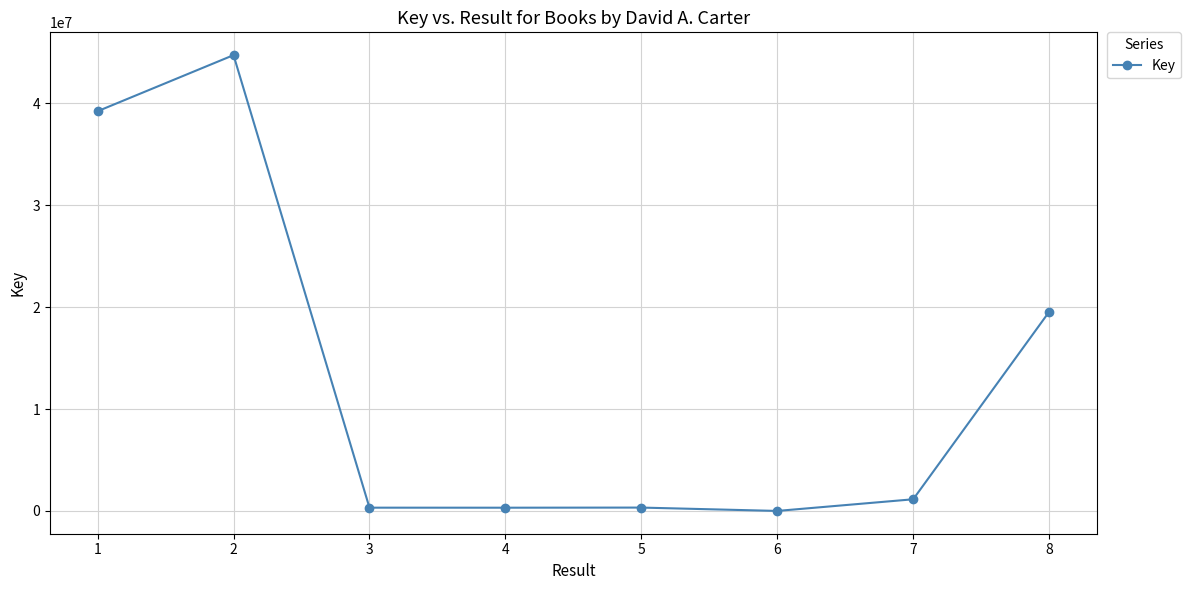

What value does the data have at 8, to the nearest 100?

19535800